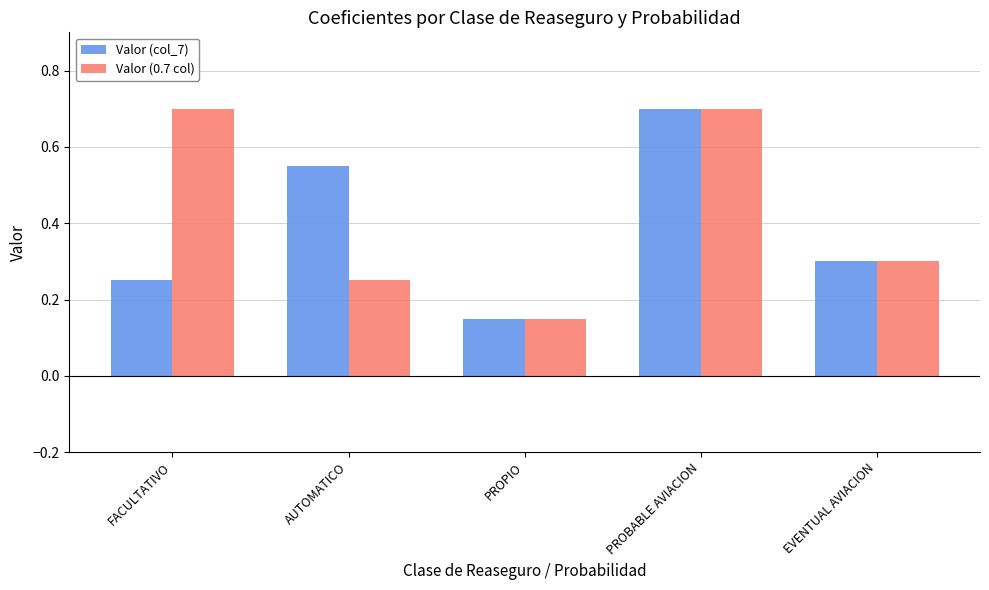

Rank the series by their average value, from lowest to highest.

Valor (col_7), Valor (0.7 col)